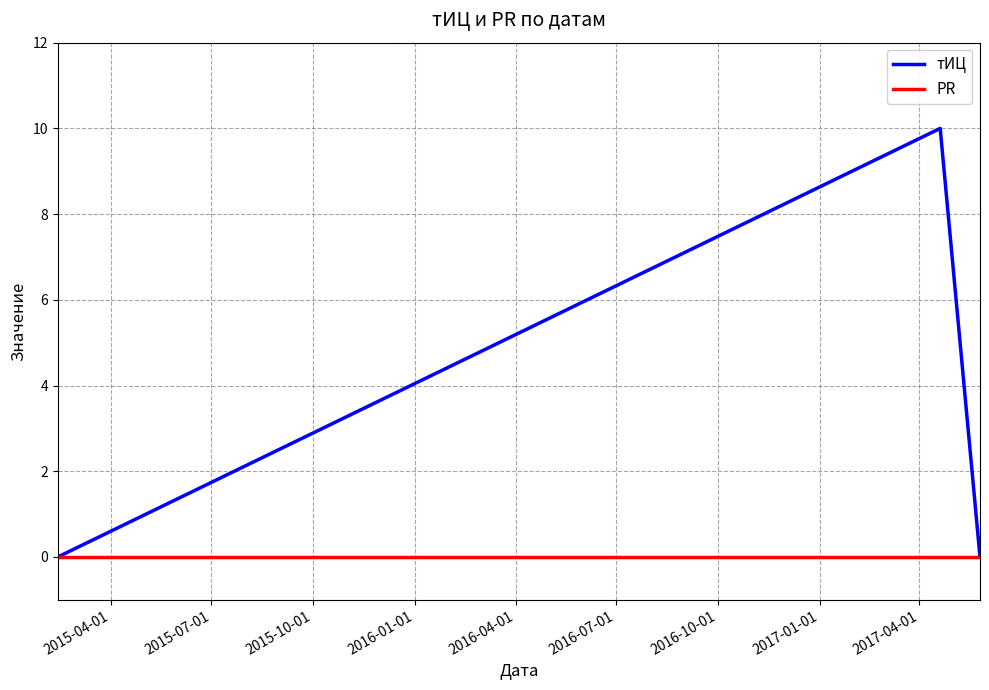

What are all the series names shown in the legend?

тИЦ, PR